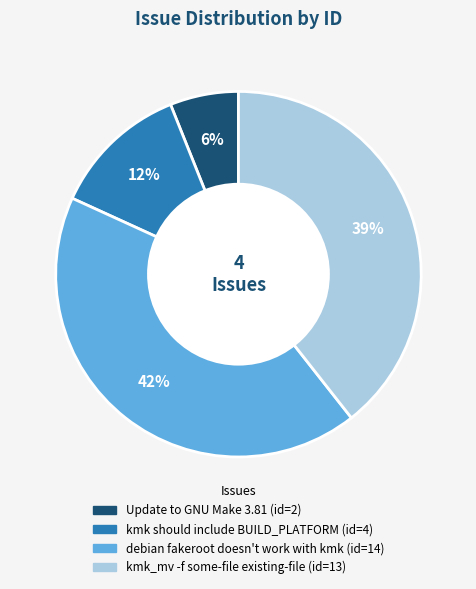

Is the sum of Update to GNU Make 3.81 and kmk should include BUILD_PLATFORM greater than half?

No